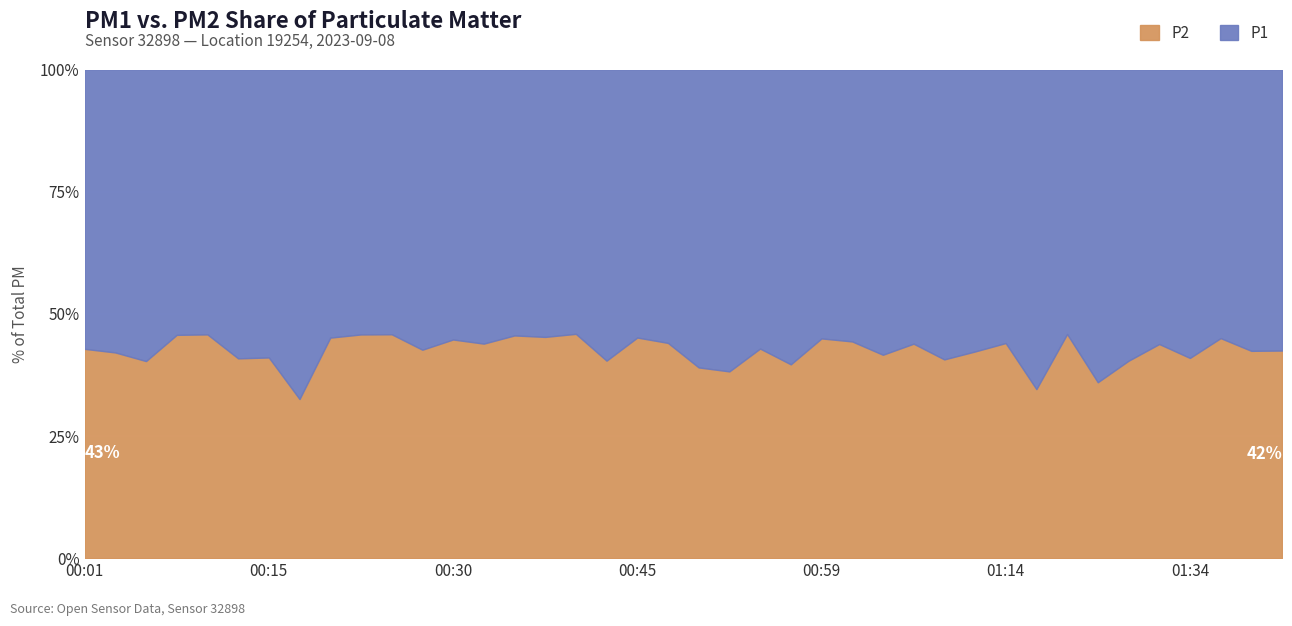

True or false: P1 and P2 intersect in this chart.

False